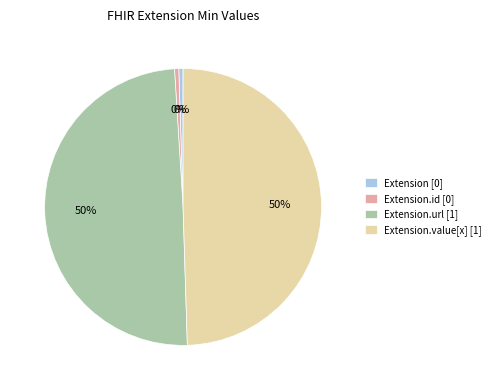

Is the sum of Extension.value[x] [1] and Extension.url [1] greater than half?

Yes